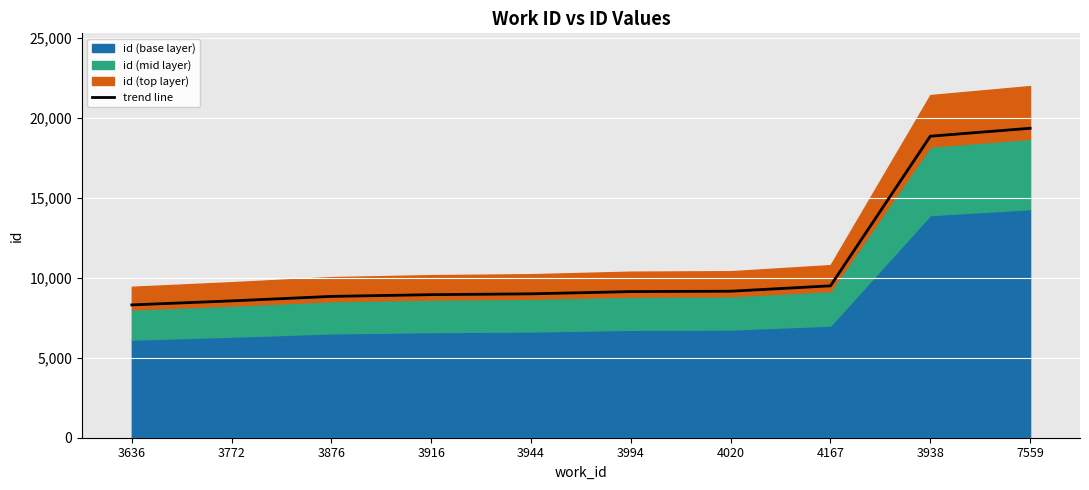

Approximately how many times larger is the value at 3772 compared to 3994?

0.9